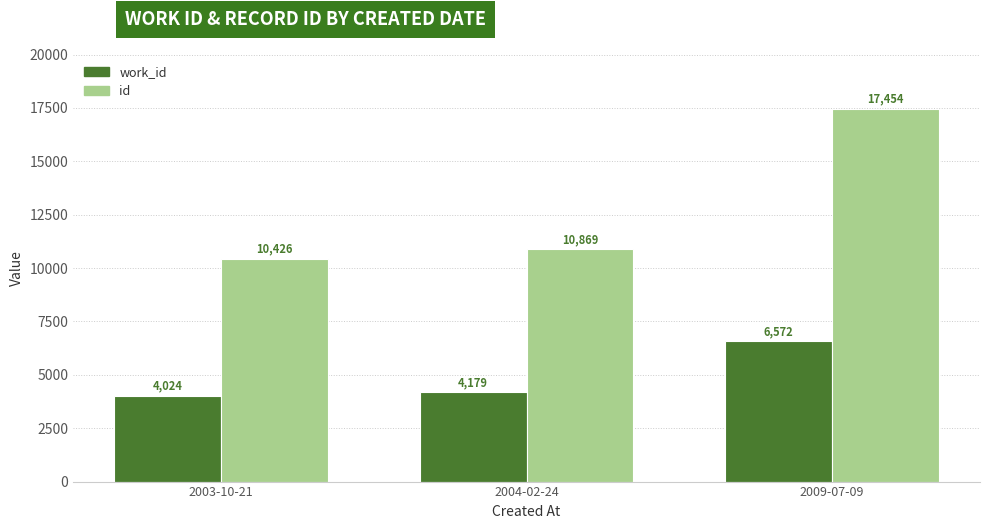

What is the difference between the work_id values at 2004-02-24 and 2009-07-09?

2393